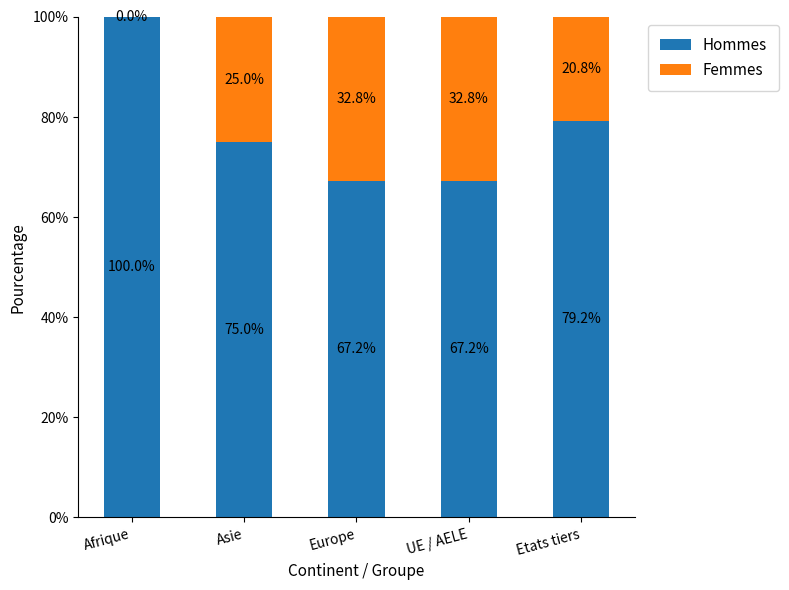

At which label does Hommes reach its peak?

Afrique